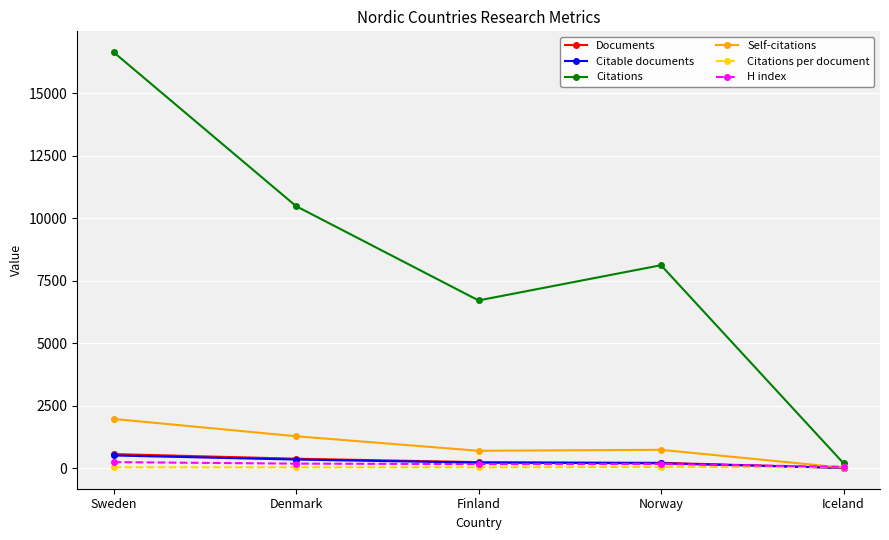

Which series has the largest range (max minus min)?

Citations